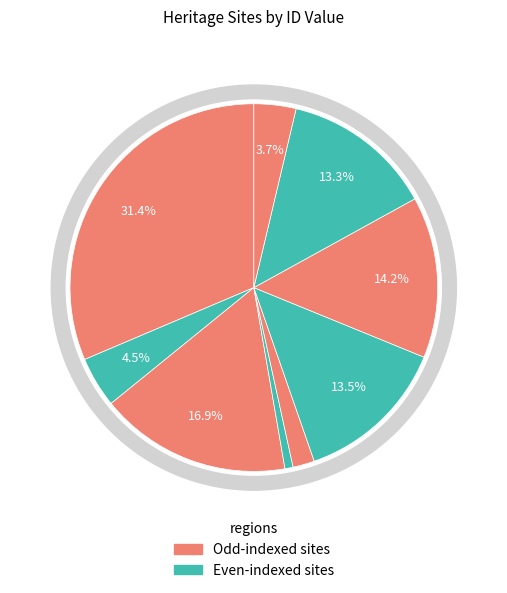

Combined, what portion of the pie is DRILL HALL and NAVAL DRILL HALL AND FORMER POST OFFICE?

14.2%